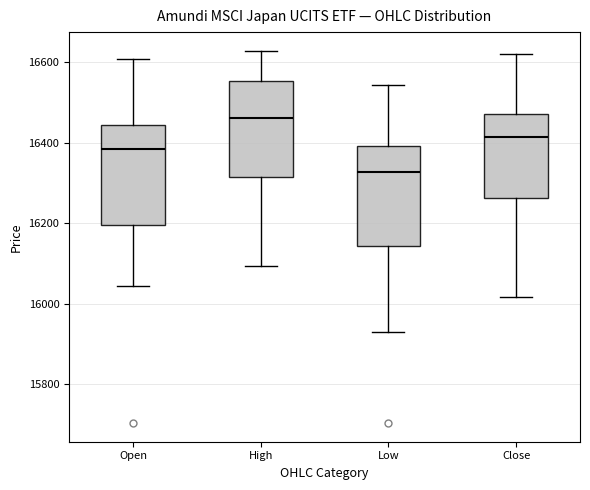

Reading left to right, transcribe this box plot: for each box, give where its median line is, the range the box spans, and where its two whiskers end, as read against the y-axis. The values are not printed on the chart, so give them approximately, as read against the axis.

Open: median 16380, box 16200 to 16440, whiskers 16040 to 16600
High: median 16460, box 16320 to 16560, whiskers 16100 to 16620
Low: median 16320, box 16140 to 16400, whiskers 15940 to 16540
Close: median 16420, box 16260 to 16480, whiskers 16020 to 16620